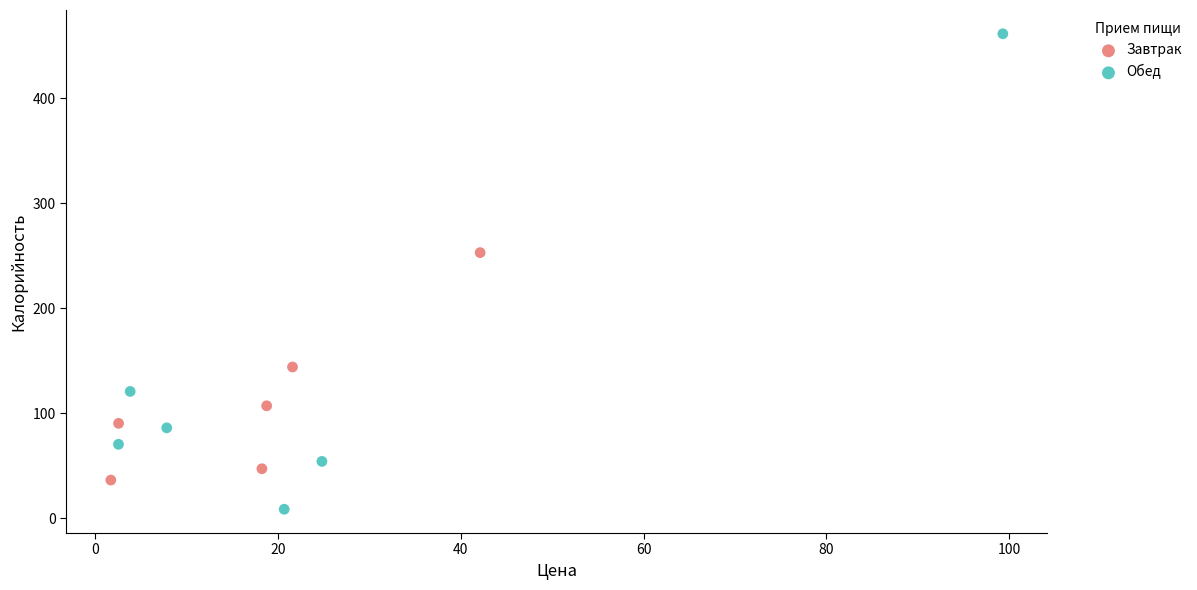

Which series reaches the minimum Y coordinate?

Обед